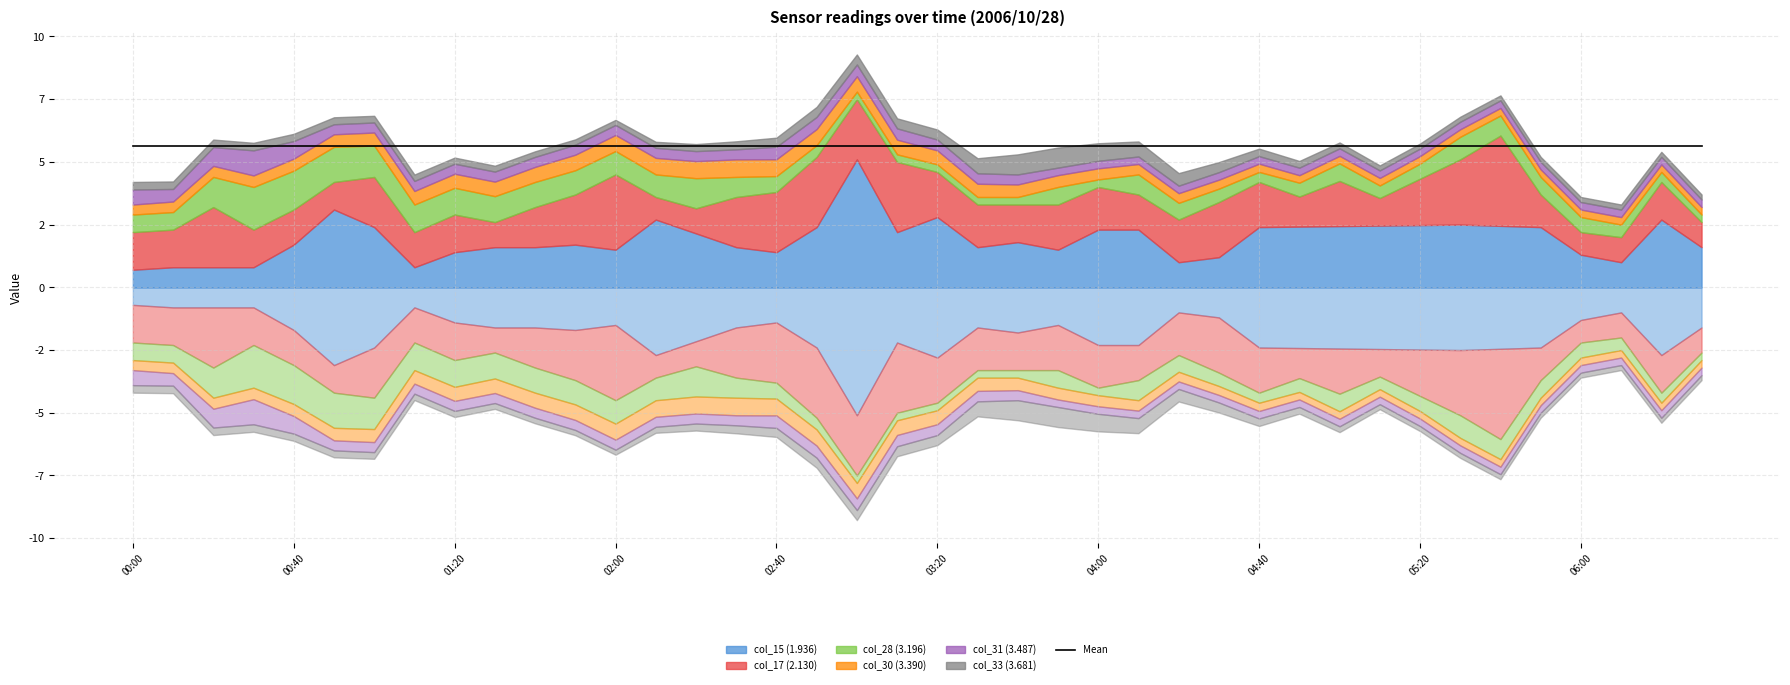

What are all the series names shown in the legend?

col_15 (1.936), col_17 (2.130), col_28 (3.196), col_30 (3.390), col_31 (3.487), col_33 (3.681)